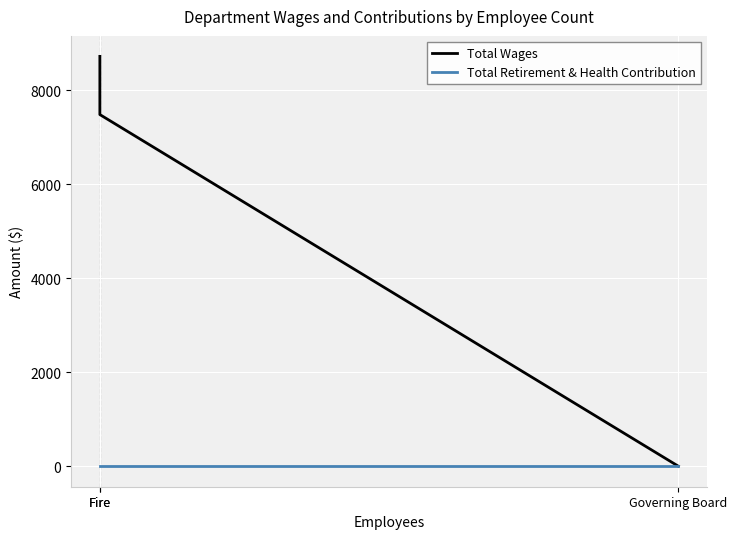

Reading right to left, what are all the values shown in this chart?

Total Wages: Governing Board=0	Fire=7487	Fire=8726
Total Retirement & Health Contribution: Governing Board=0	Fire=0	Fire=0